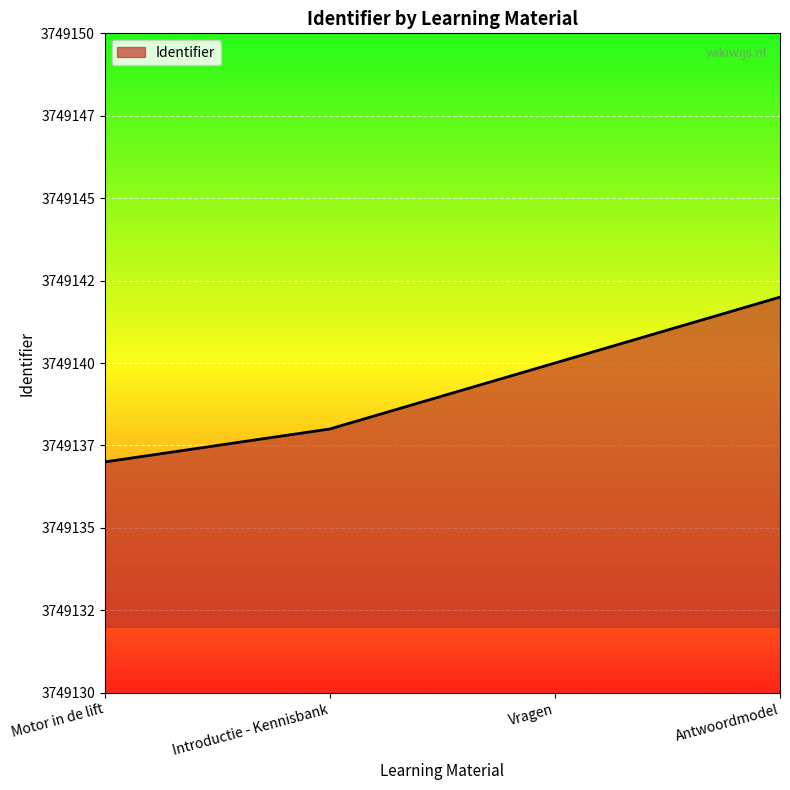

What is the maximum value shown in the chart?

3749142